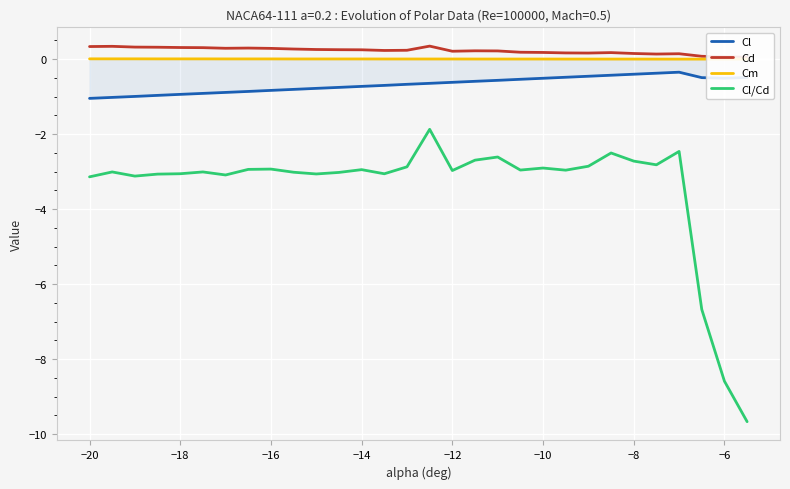

Is it true that Cl/Cd equals -4.3 at −10?

False